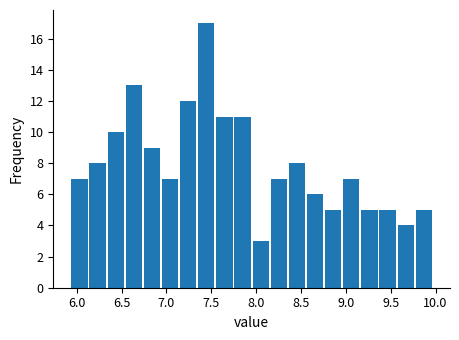

Reading left to right, list every bar in this chart as the range it spans on the x-axis followed by its height. Neither the bar edges nor the heights are printed on the chart, so give them approximately, as read against the axes.

5.95 to 6.15: 7
6.15 to 6.35: 8
6.35 to 6.55: 10
6.55 to 6.75: 13
6.75 to 6.95: 9
6.95 to 7.15: 7
7.15 to 7.35: 12
7.35 to 7.55: 17
7.55 to 7.75: 11
7.75 to 7.95: 11
7.95 to 8.15: 3
8.15 to 8.35: 7
8.35 to 8.55: 8
8.55 to 8.75: 6
8.75 to 8.95: 5
8.95 to 9.15: 7
9.15 to 9.35: 5
9.35 to 9.55: 5
9.55 to 9.75: 4
9.75 to 9.95: 5